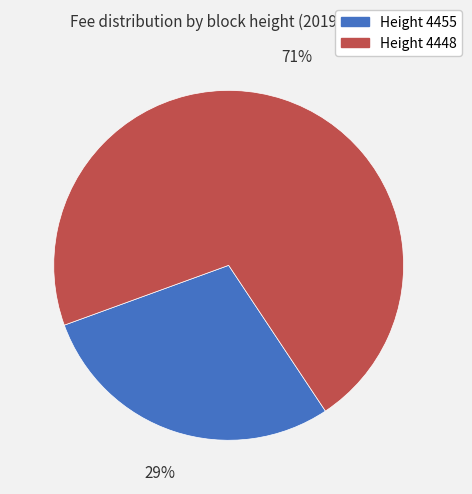

How many segments does this pie chart have?

2